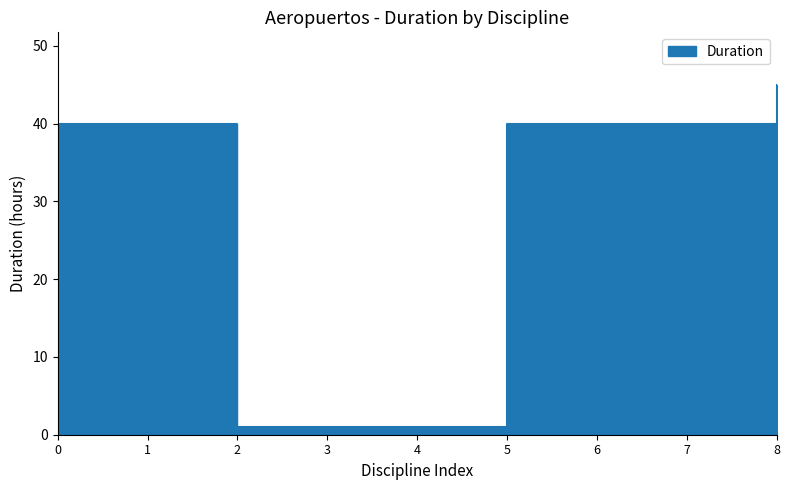

Reading left to right, list all the values displayed in this chart.

40	40	1	1	1	40	40	40	45